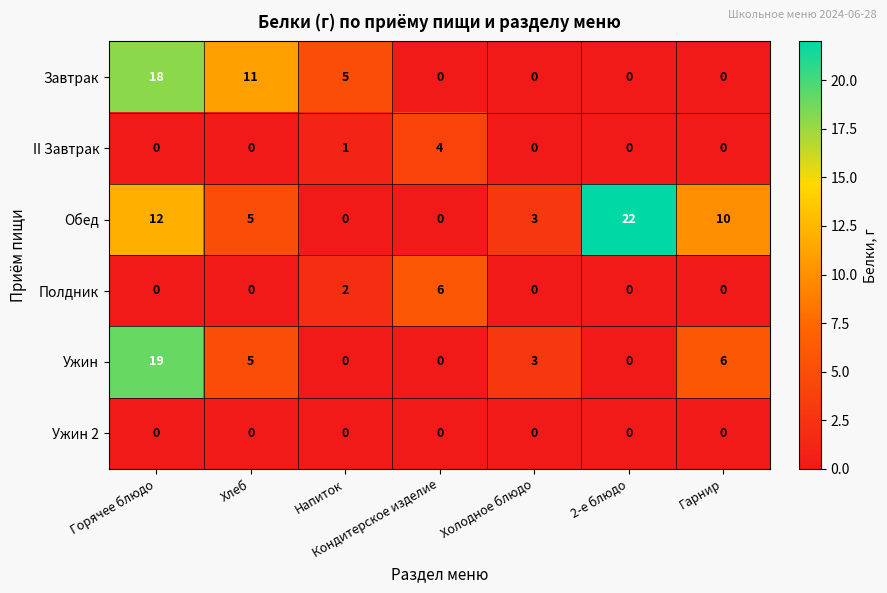

Which category has the highest value across all series?

2-е блюдо